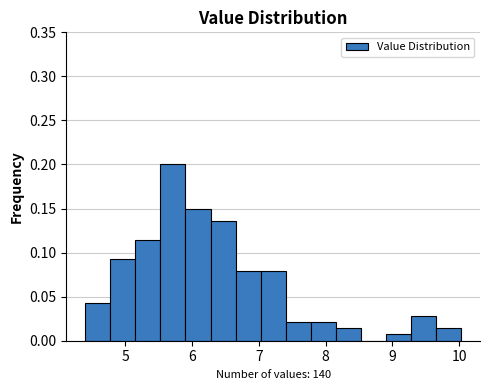

Around what value on the x-axis is the tallest bar? Give the approximate position of its centre, as read against the axis.

5.7